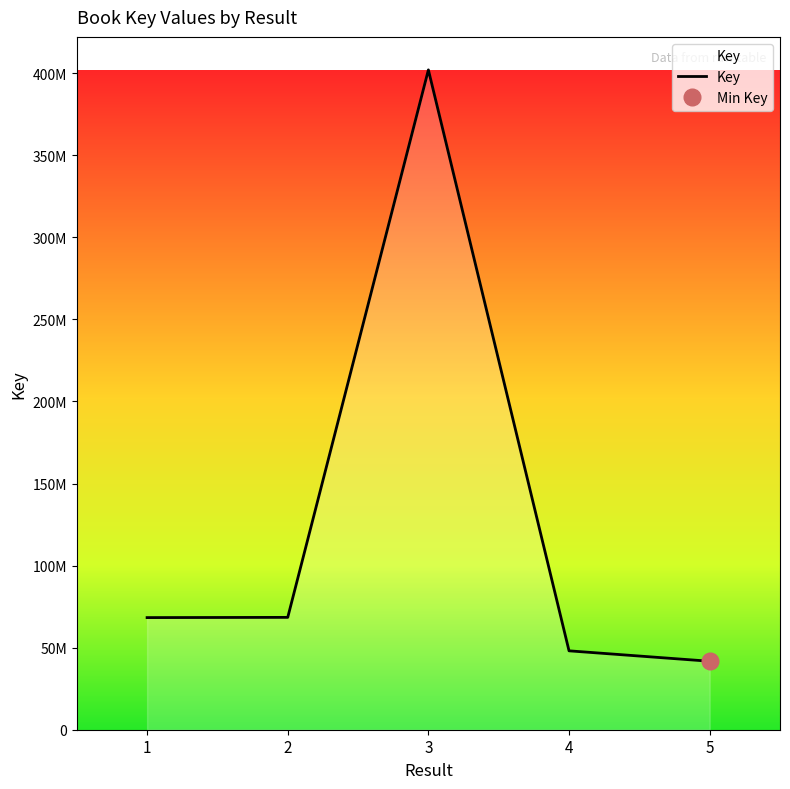

Between 4 and 5, which is larger?

4